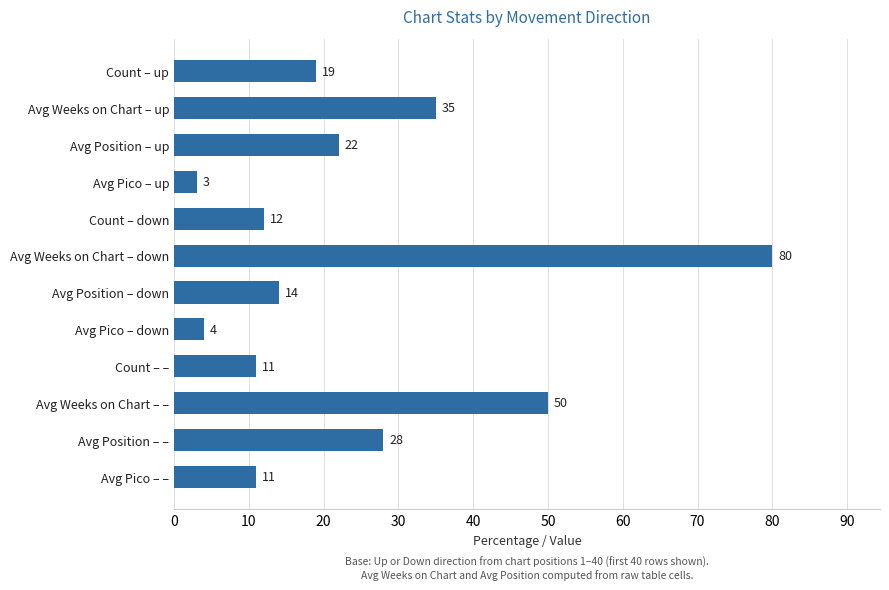

How many bars are there in total?

12